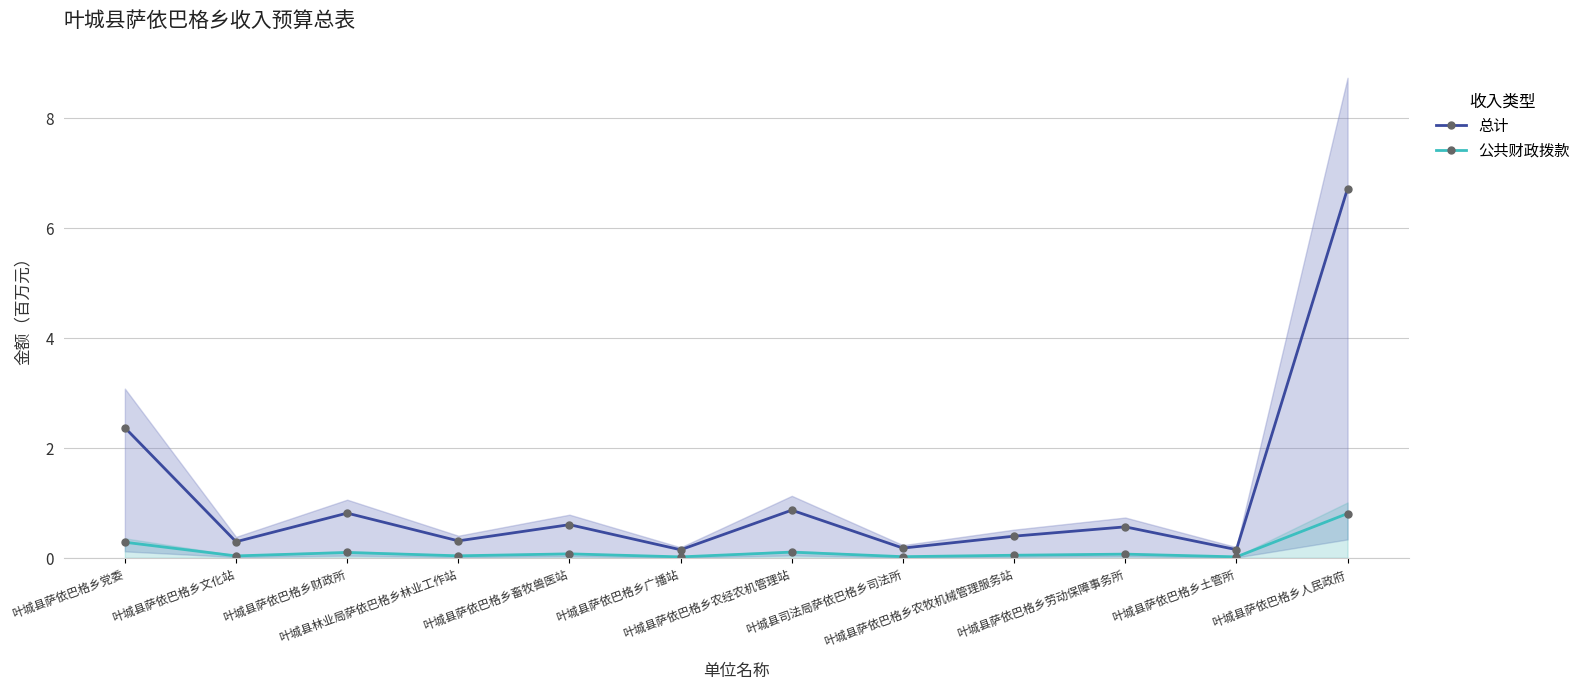

What is the label of the 5th point from the right?

叶城县司法局萨依巴格乡司法所